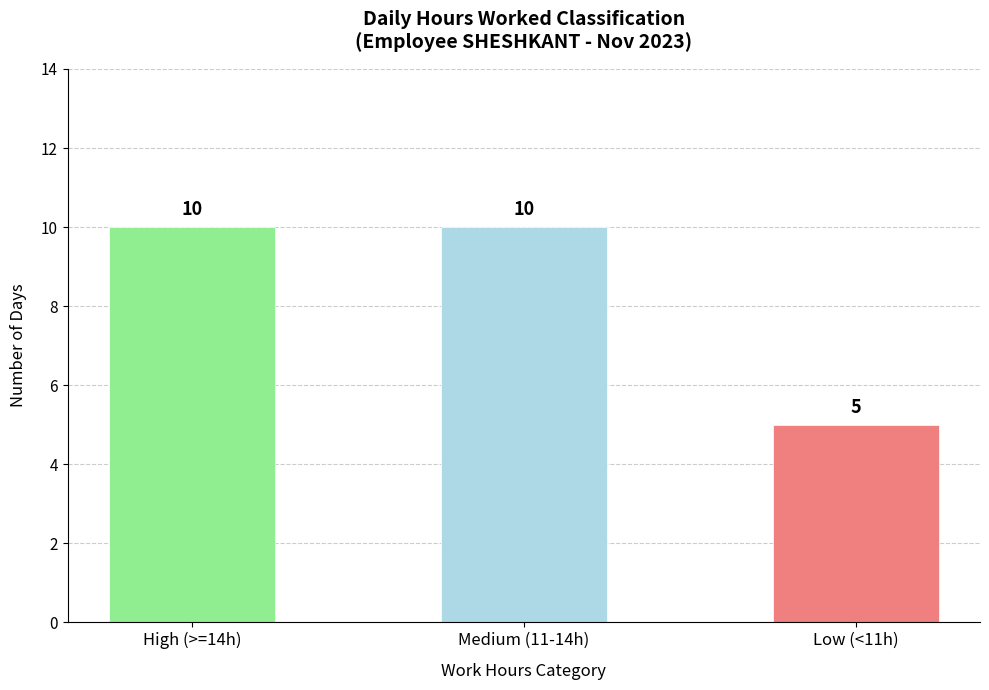

At which category does the chart reach its minimum across all series?

Low (<11h)